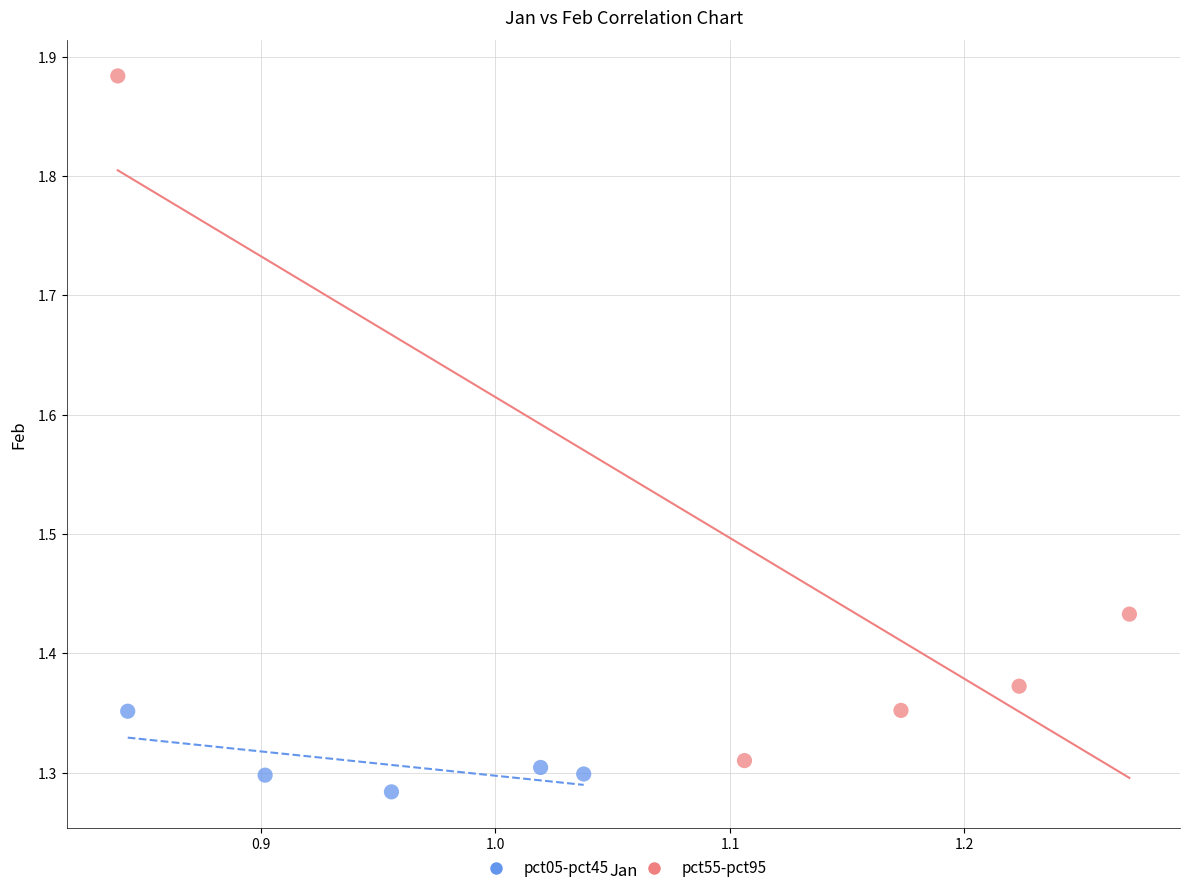

Which series has the widest spread of Y values?

pct55-pct95